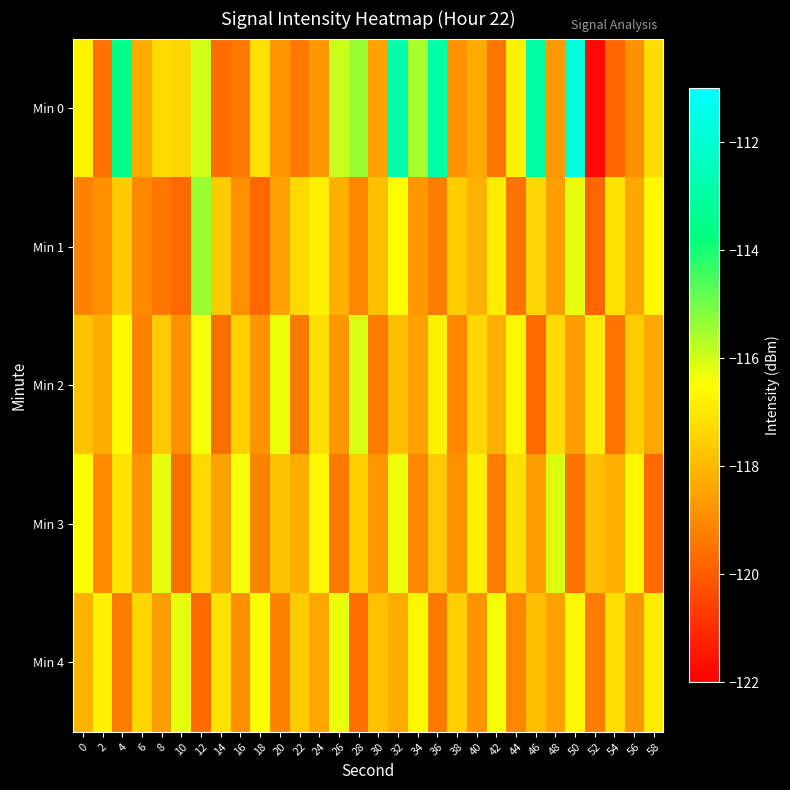

What is the minimum value shown in the chart?

-121.8